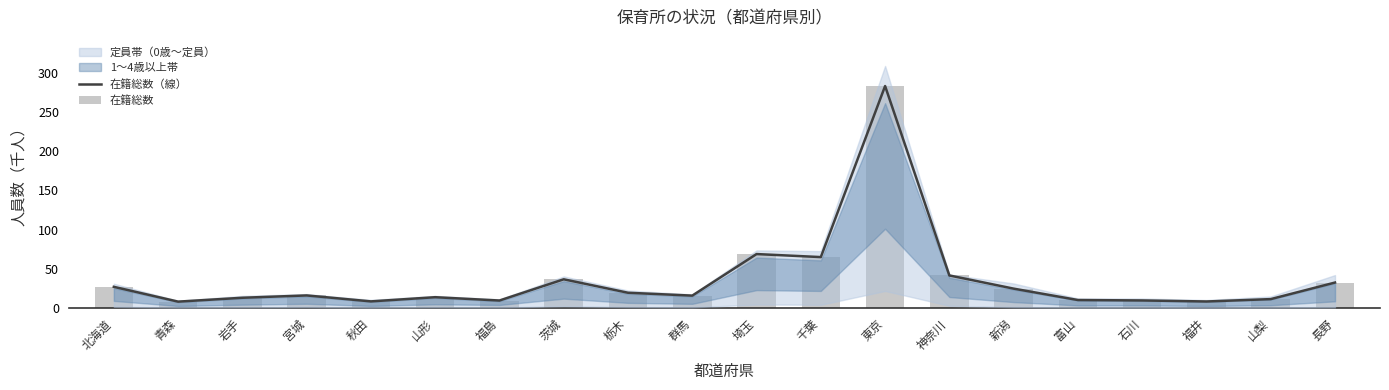

What is the value of the 在籍総数 bar at the 18th from the left?

8.4